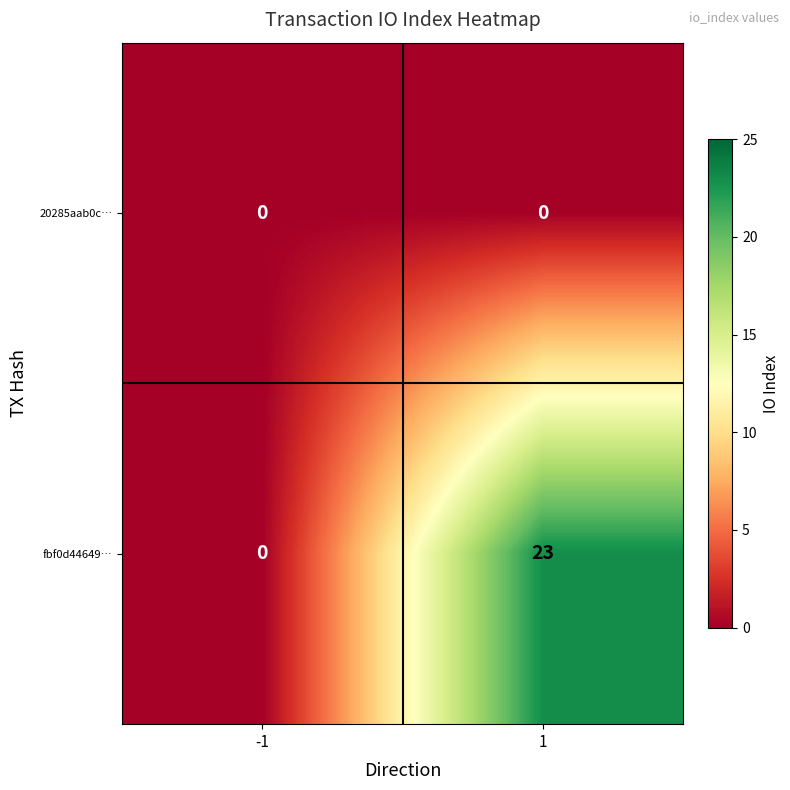

At how many categories does at least one series exceed 4?

1